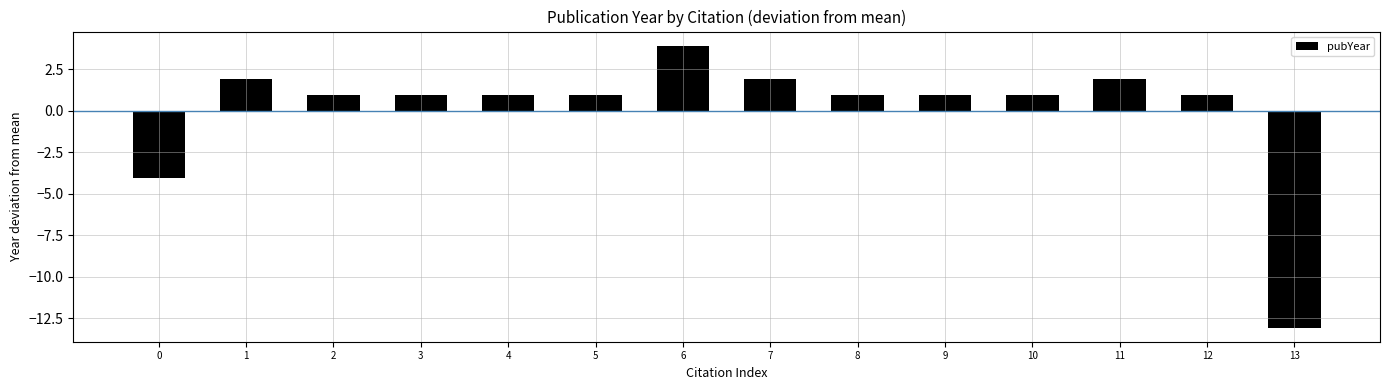

Which label corresponds to the smallest value in the chart?

13